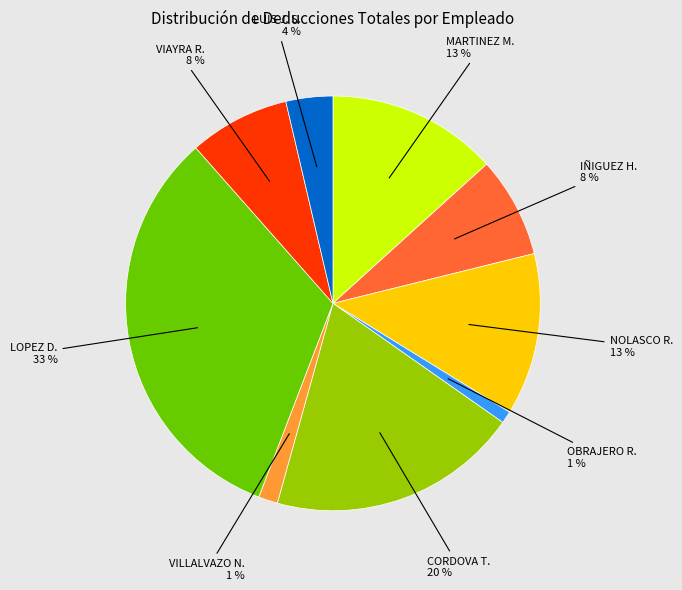

Is there any slice that represents more than half of the pie?

No